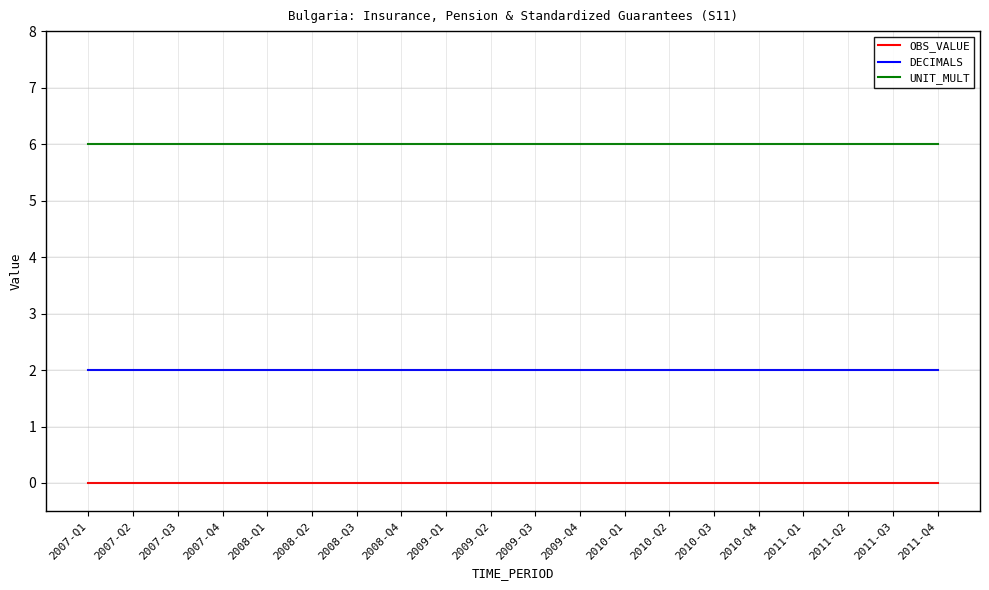

At 2010-Q3, list the series in order from largest to smallest.

UNIT_MULT, DECIMALS, OBS_VALUE